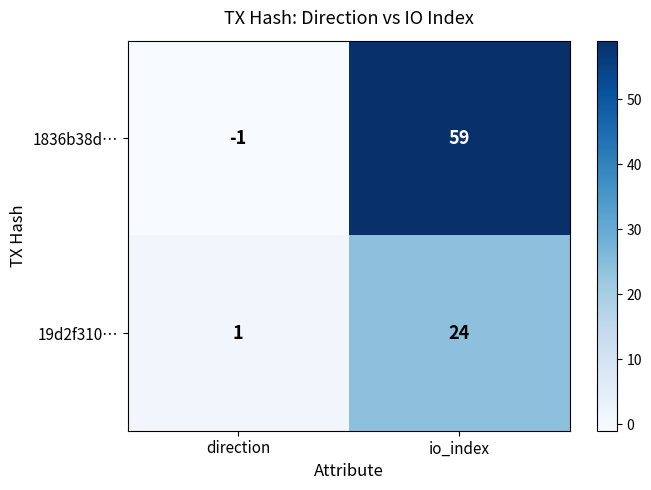

Rank the series by their maximum value, from highest to lowest.

1836b38d…, 19d2f310…